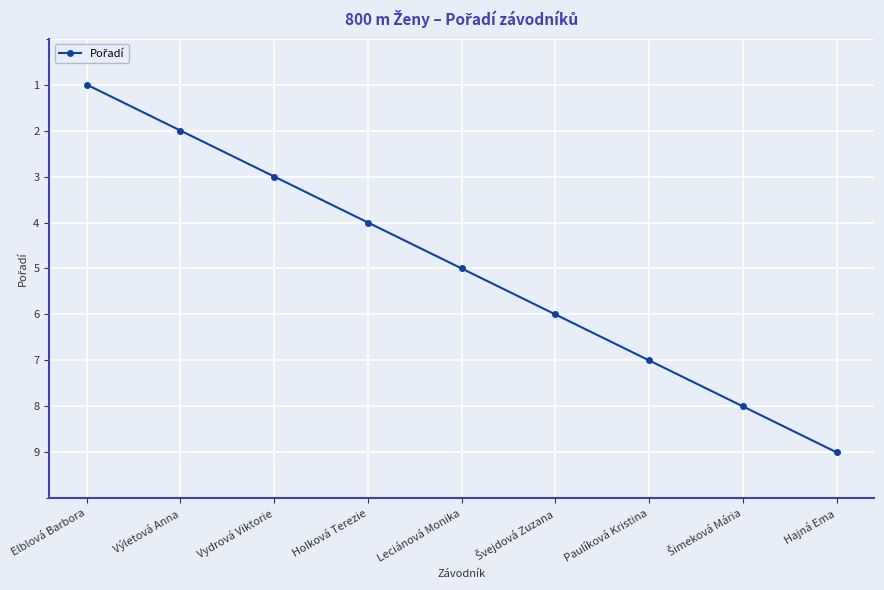

The chart shows a value of 2 at Holková Terezie. True or false?

False